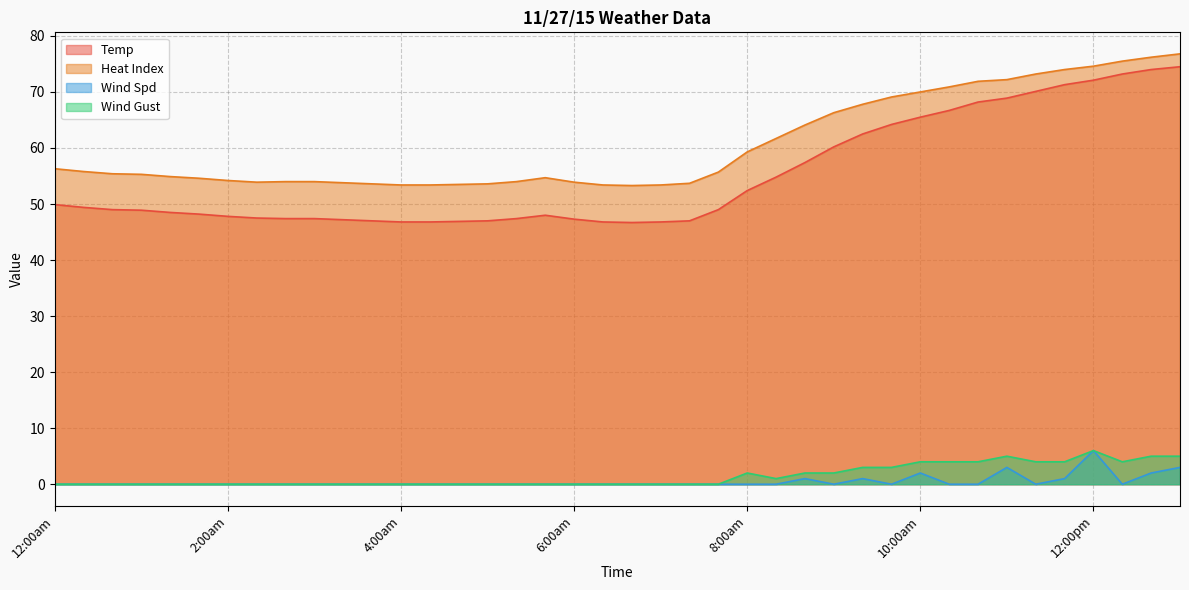

What is the label of the 21st point from the right?

6:20am